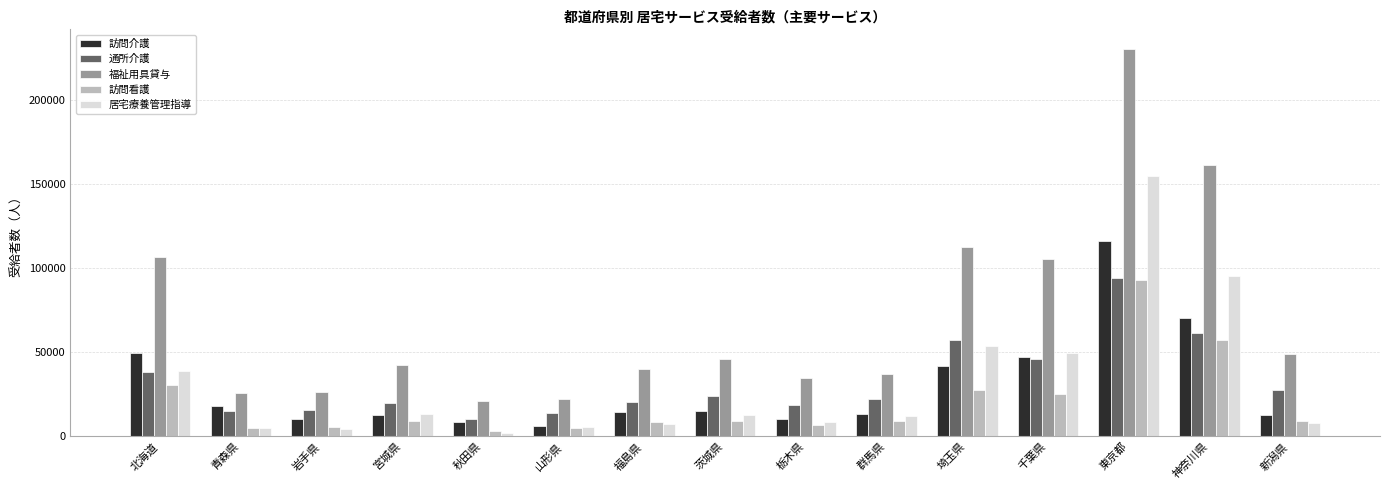

Which series has the largest range (max minus min)?

福祉用具貸与